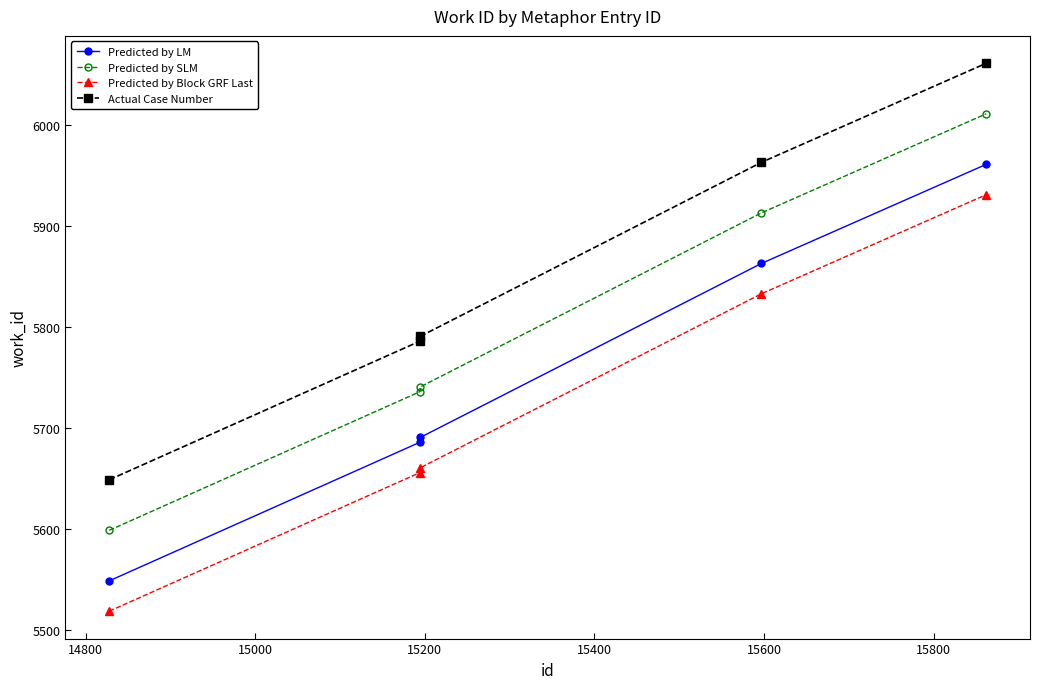

What is the sum of all Predicted by SLM values?

29000